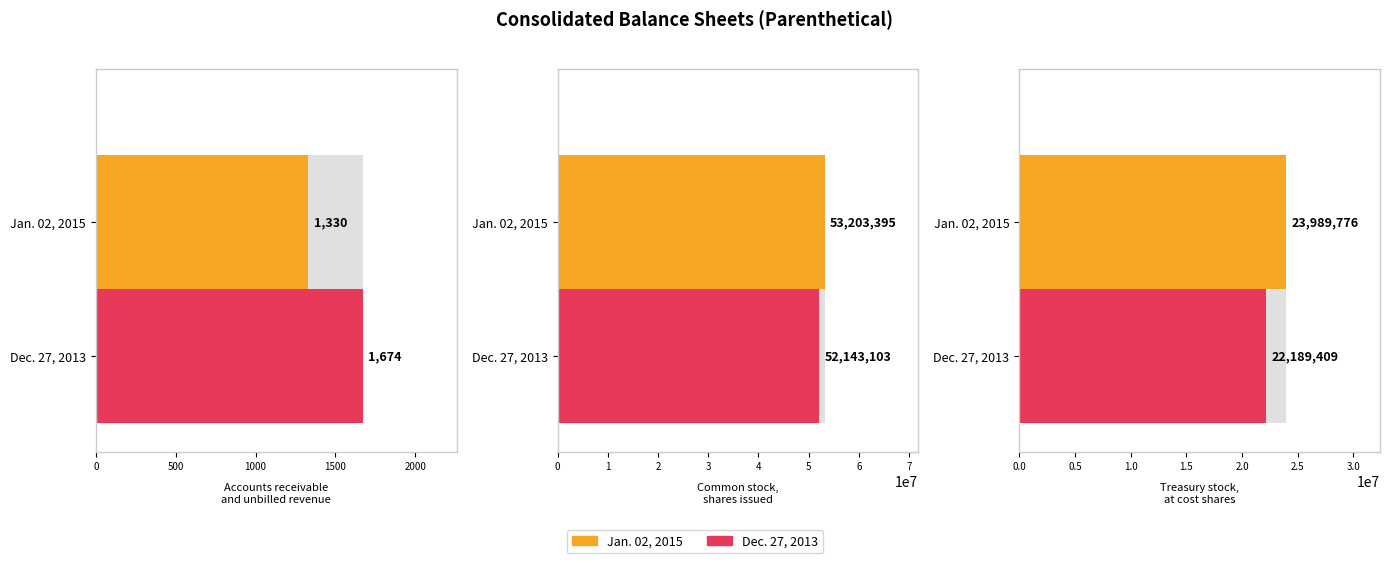

What is the lowest value of the Jan. 02, 2015 series?

1330